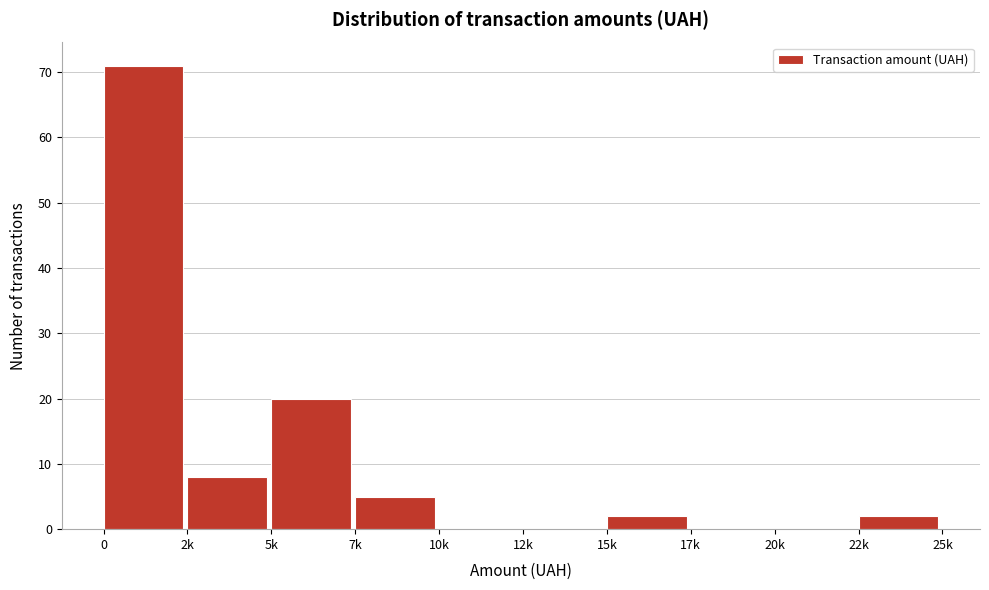

Reading right to left, list all the values displayed in this chart.

22k=2	20k=0	17k=0	15k=2	12k=0	10k=0	7k=5	5k=20	2k=8	0=71